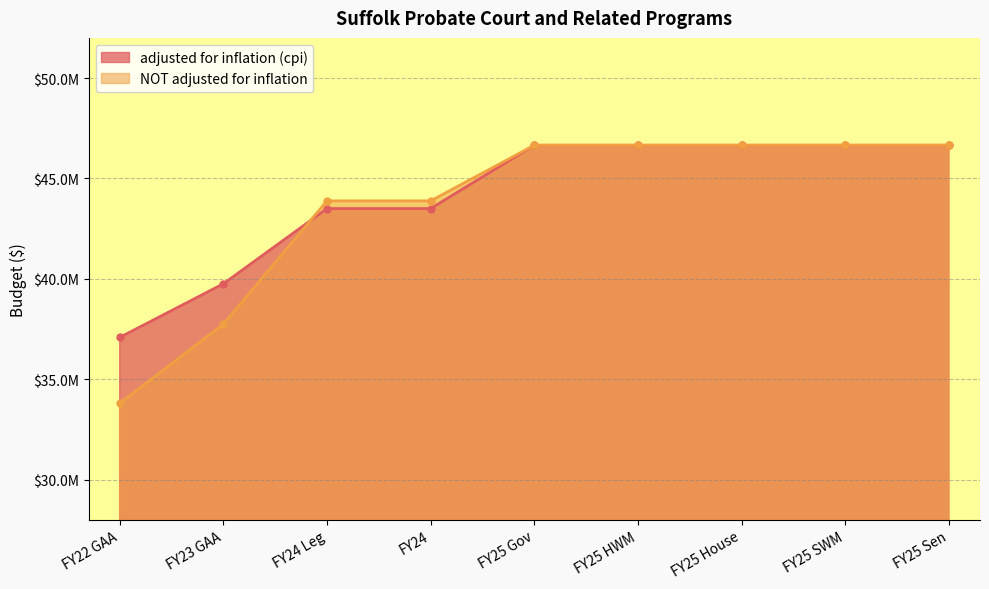

What is the label of the 6th point from the left?

FY25 HWM